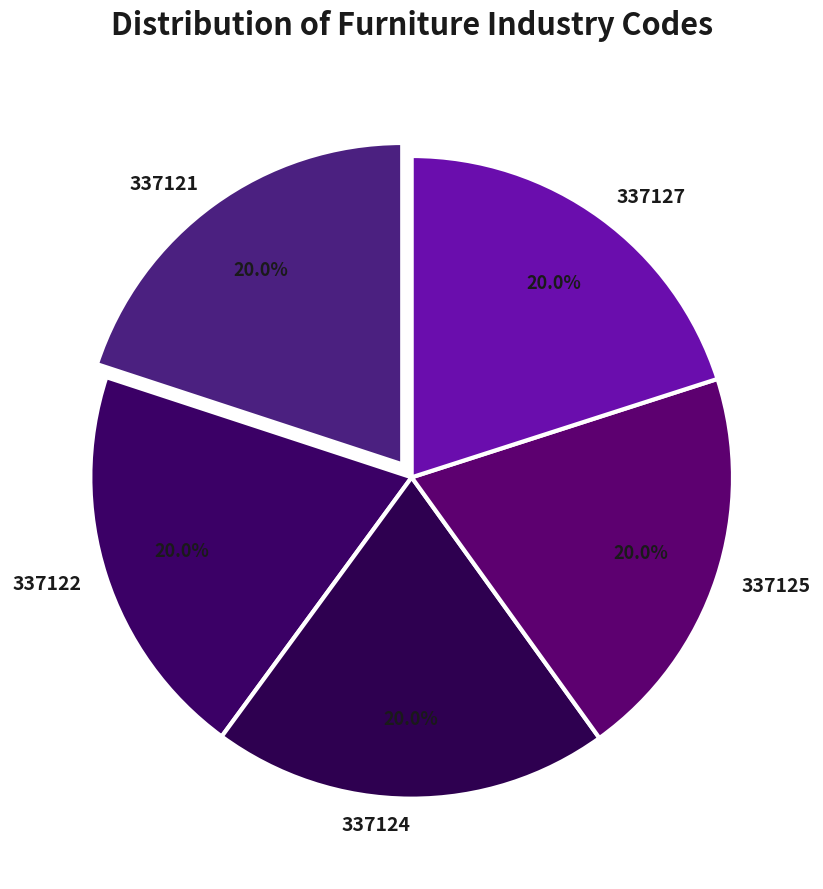

What percentage is the 337125 slice, to the nearest percent?

20%